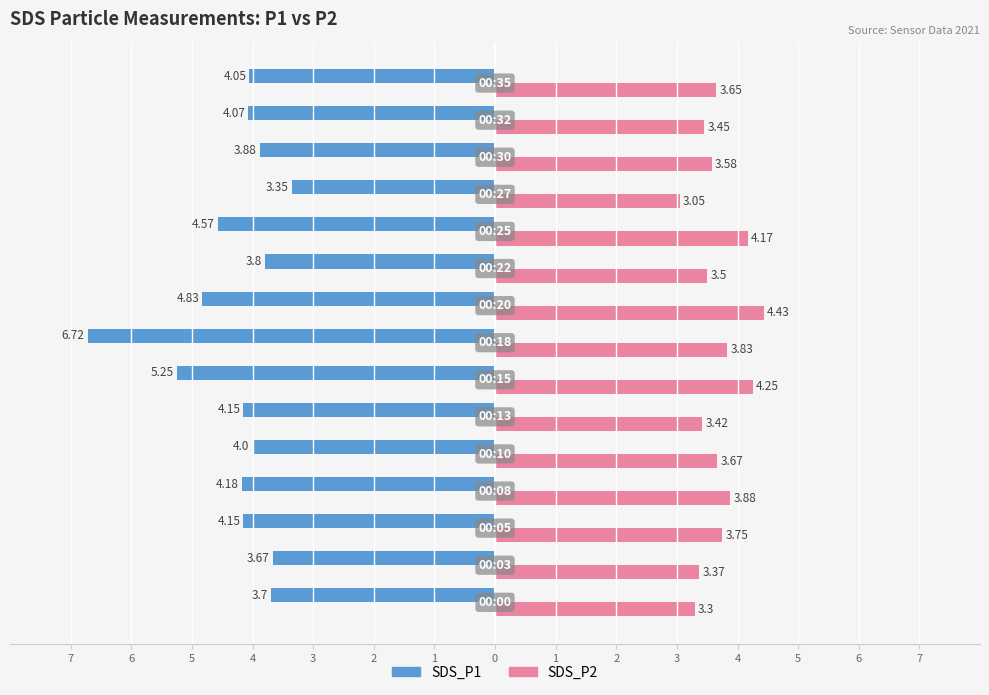

Reading left to right, transcribe all the data shown in this chart.

SDS_P1: -3.7	-3.7	-4.2	-4.2	-4.0	-4.2	-5.2	-6.7	-4.8	-3.8	-4.6	-3.4	-3.9	-4.1	-4.0
SDS_P2: 3.3	3.4	3.8	3.9	3.7	3.4	4.2	3.8	4.4	3.5	4.2	3.0	3.6	3.5	3.6